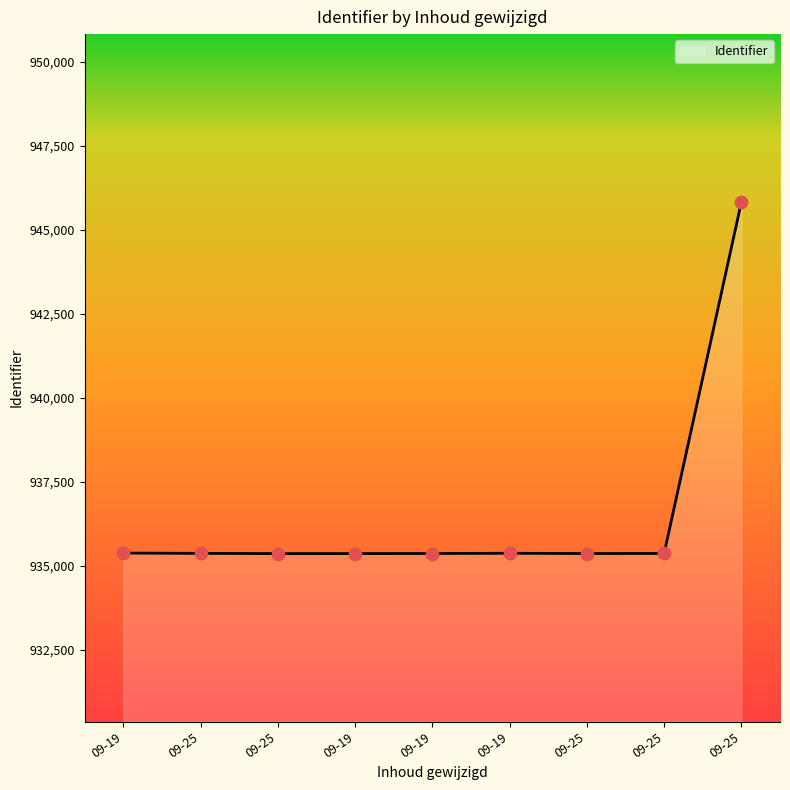

Does the chart have visible grid lines?

No